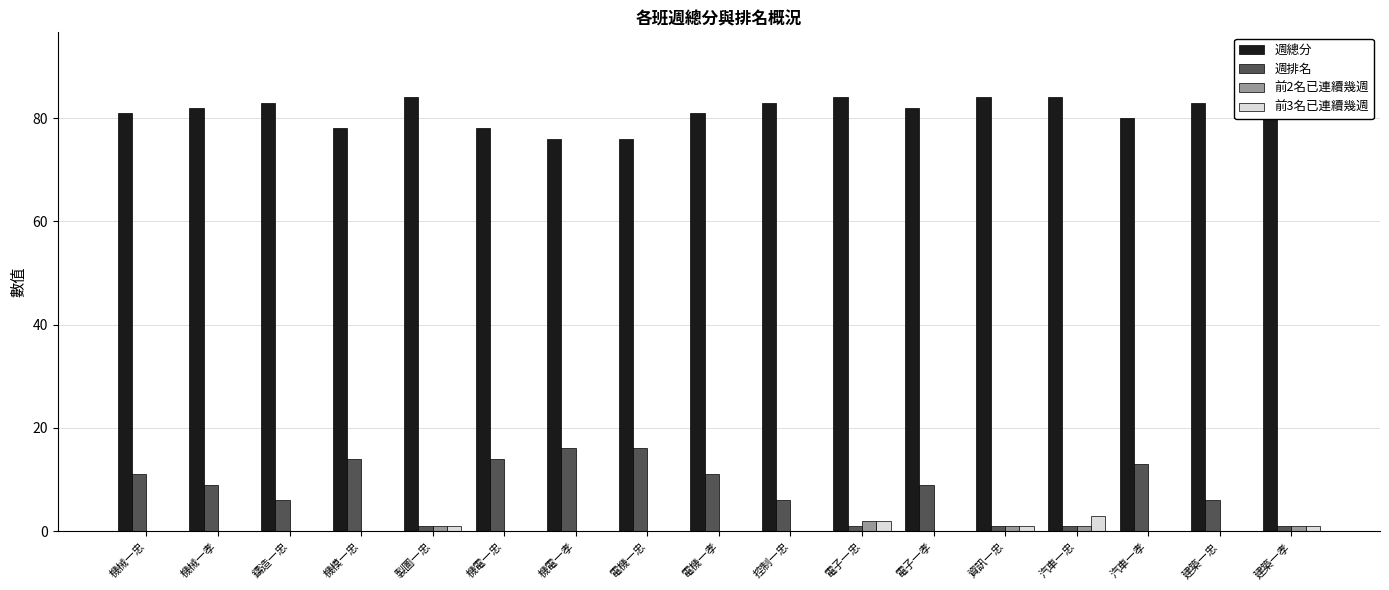

What is the spread (max minus min) of values at 建築一孝?

83